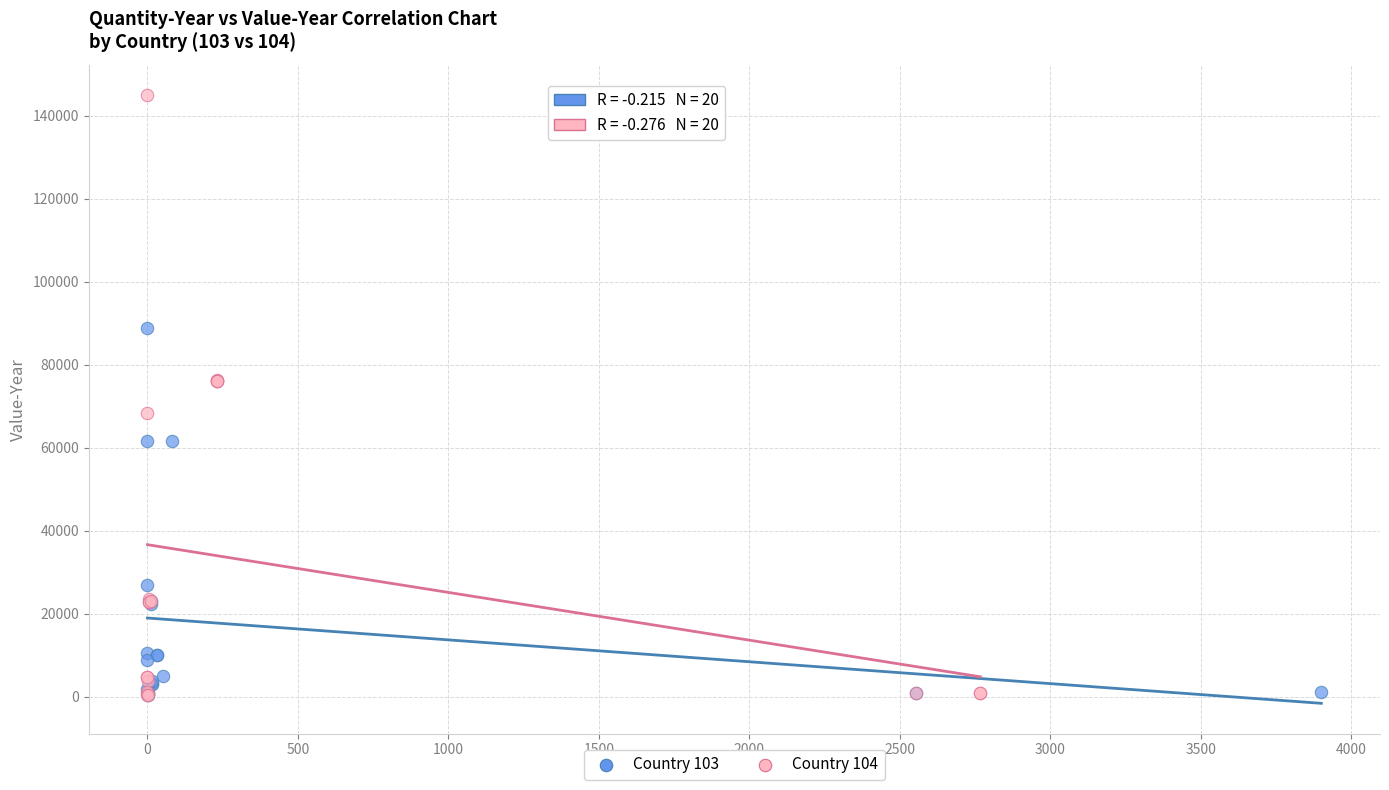

Which series reaches the maximum Y coordinate?

Country 104